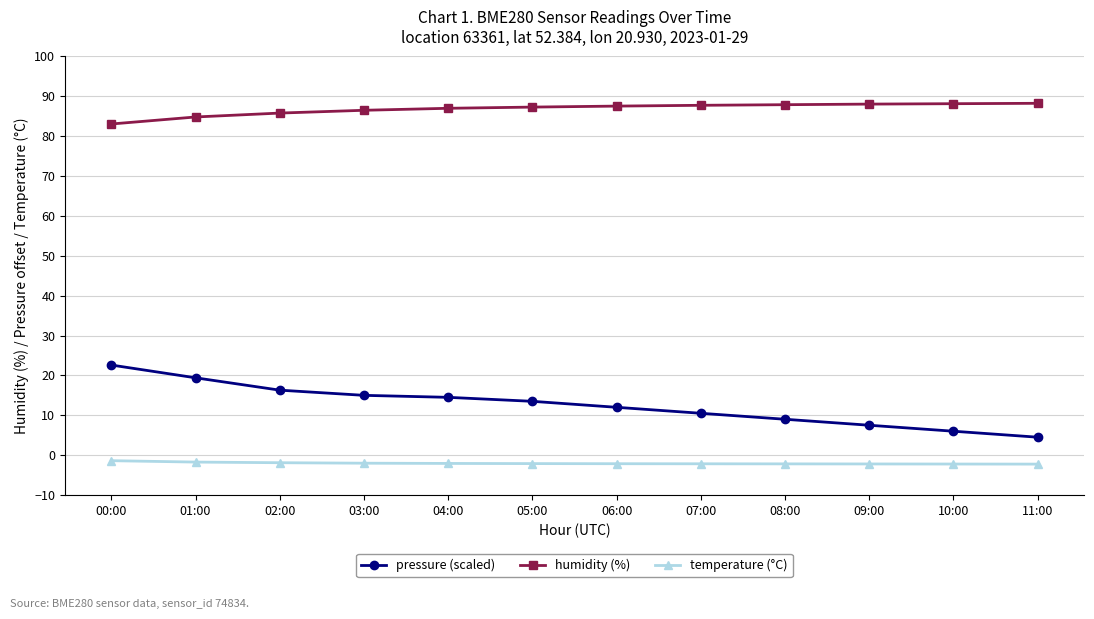

What is the label of the 1st point from the left?

00:00